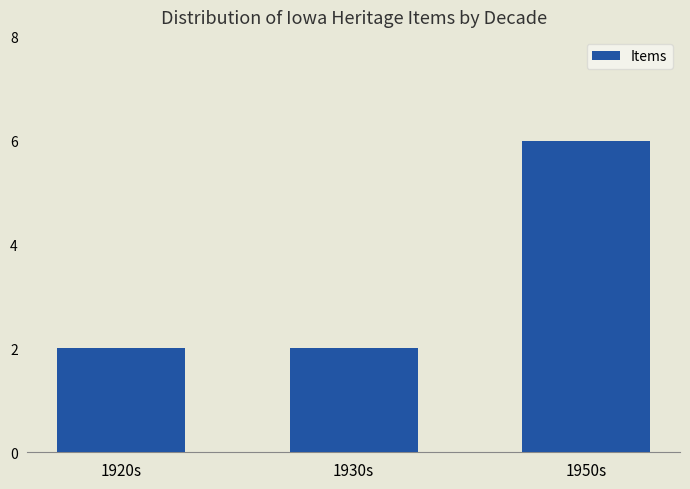

What is the change in value from 1930s to 1950s?

+4